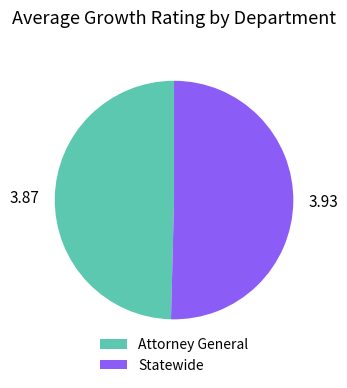

Is the sum of Statewide and Attorney General greater than half?

Yes